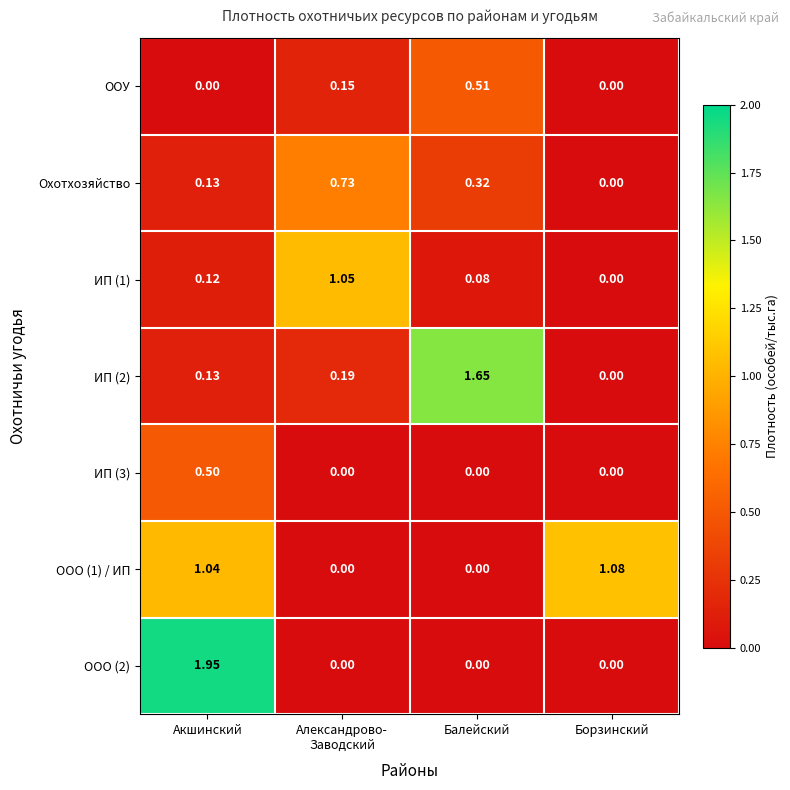

At which category is the sum across all series the highest?

Акшинский